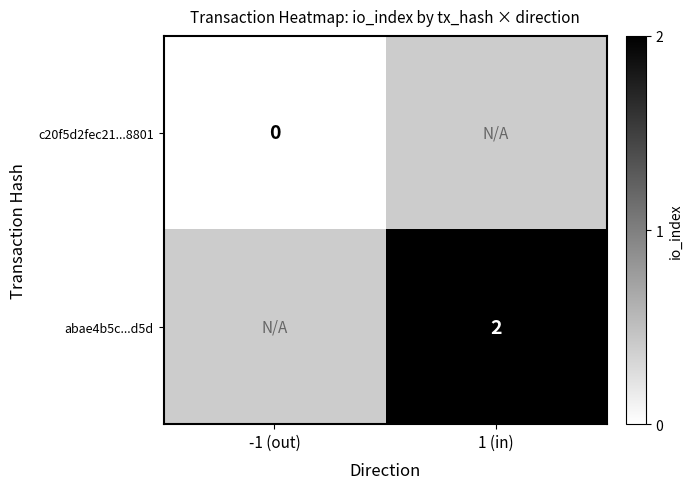

How many data points does each series have?

2